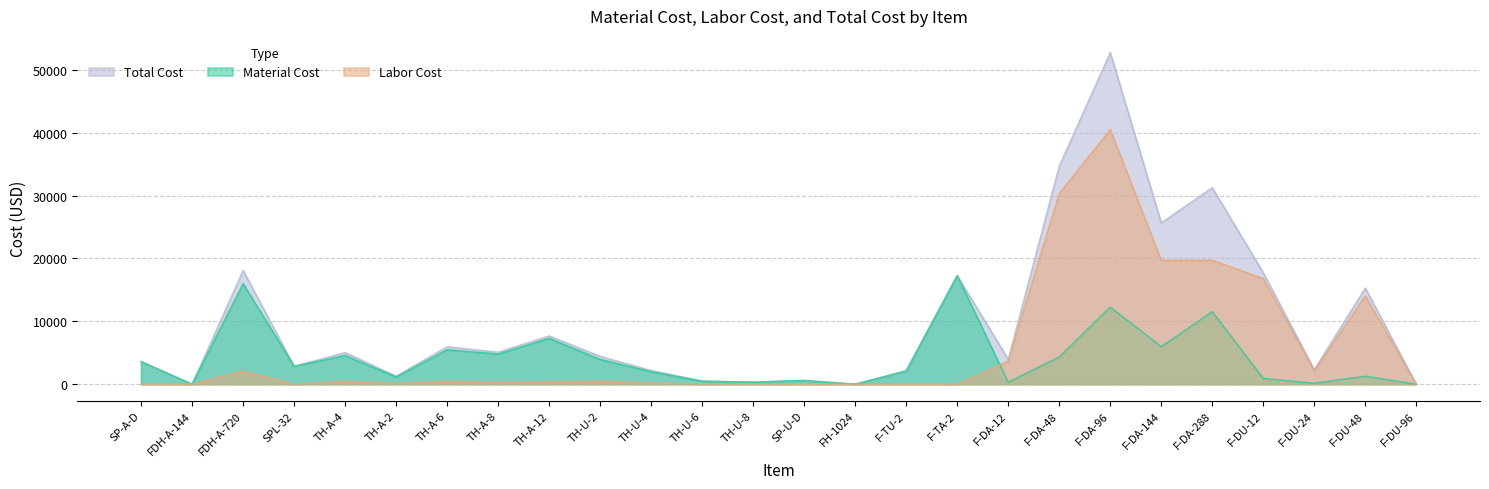

What position from the left is F-DA-288?

22